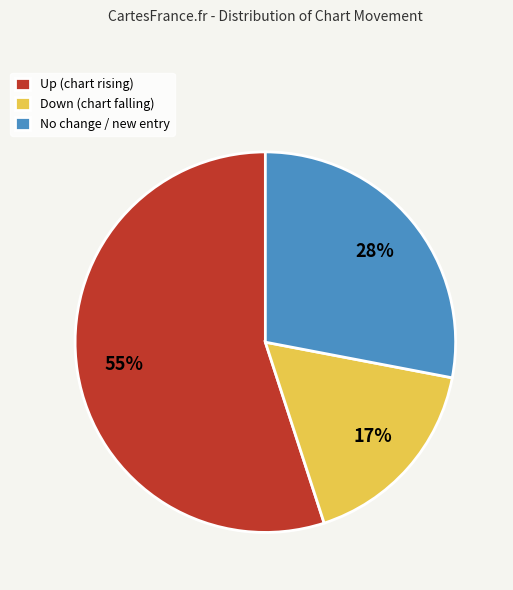

To the nearest percent, what portion does Down (chart falling) represent?

17%